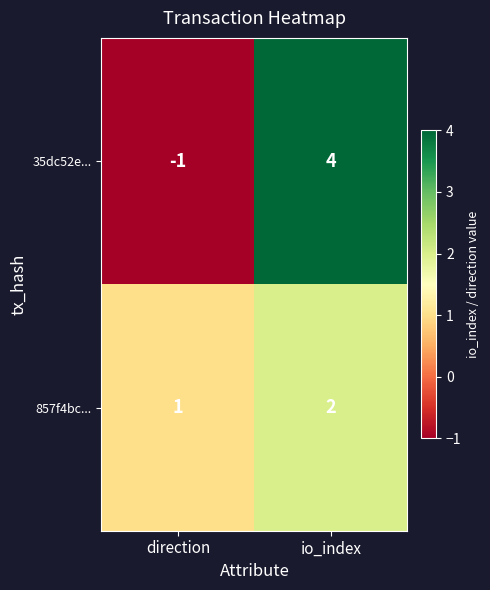

Which label corresponds to the largest value in the chart?

io_index